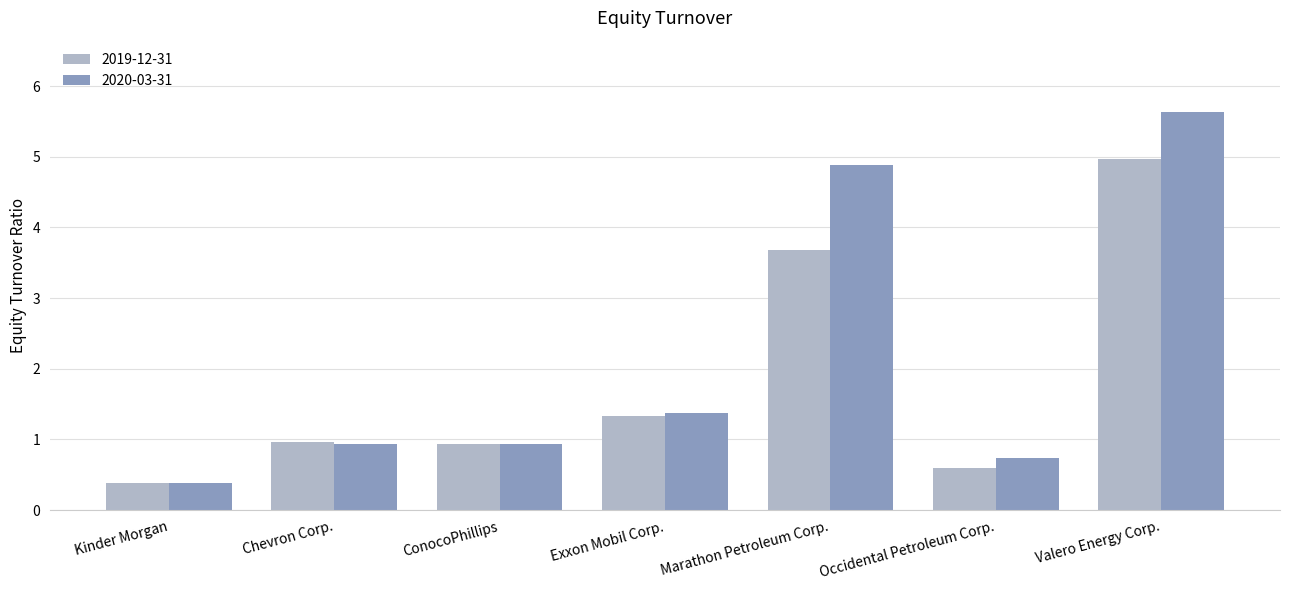

Which category has the lowest value in the 2020-03-31 series?

Kinder Morgan